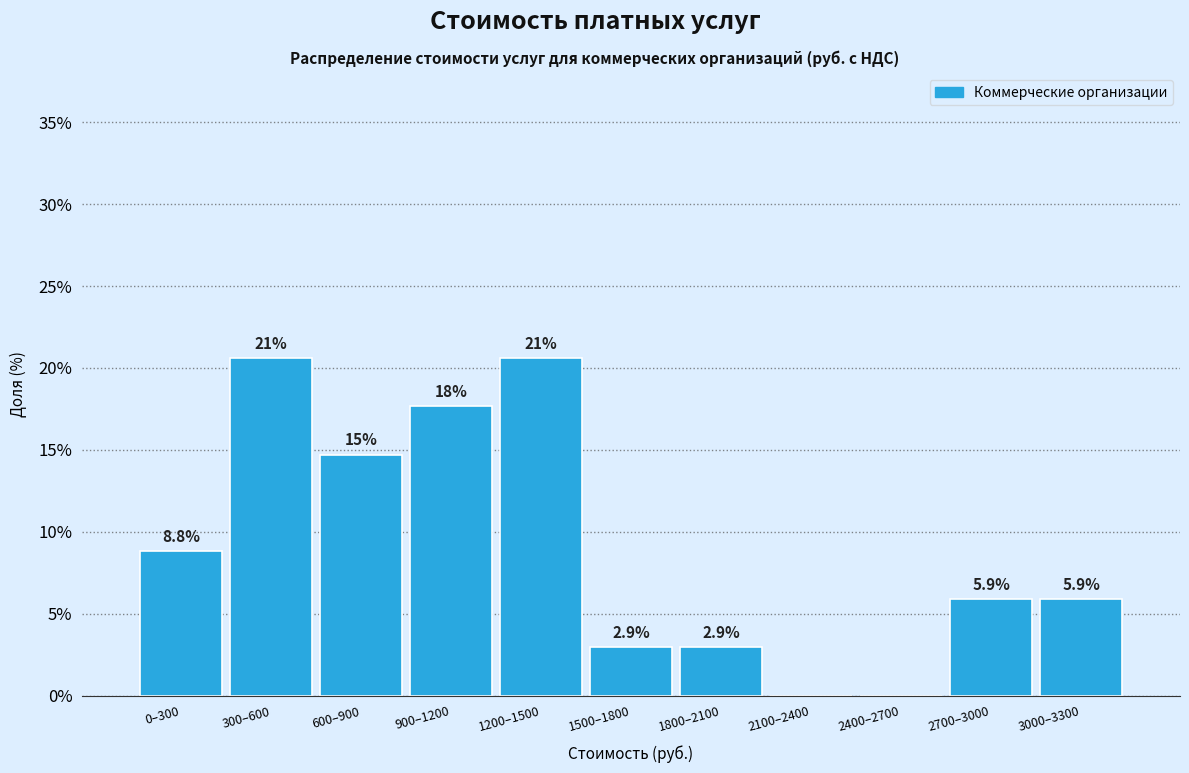

Reading right to left, transcribe all the data shown in this chart.

3000–3300=5.9	2700–3000=5.9	2400–2700=0.0	2100–2400=0.0	1800–2100=2.9	1500–1800=2.9	1200–1500=20.6	900–1200=17.6	600–900=14.7	300–600=20.6	0–300=8.8